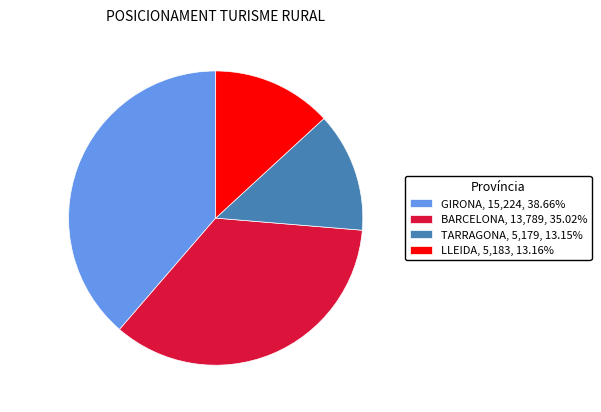

What is the ratio of the value at BARCELONA to the value at LLEIDA?

2.7